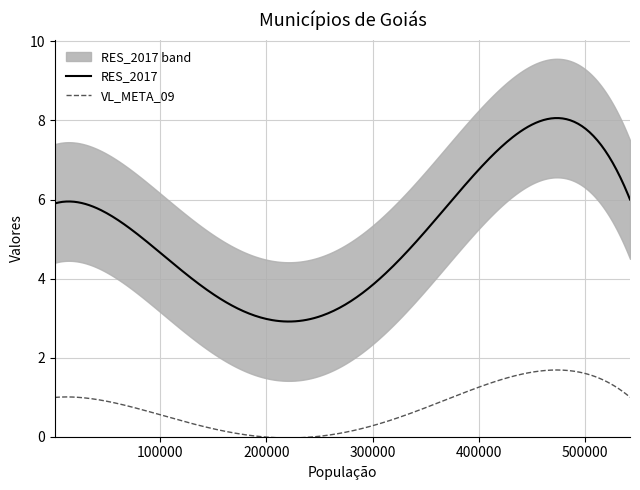

True or false: VL_META_09 and RES_2017 cross at least once.

False